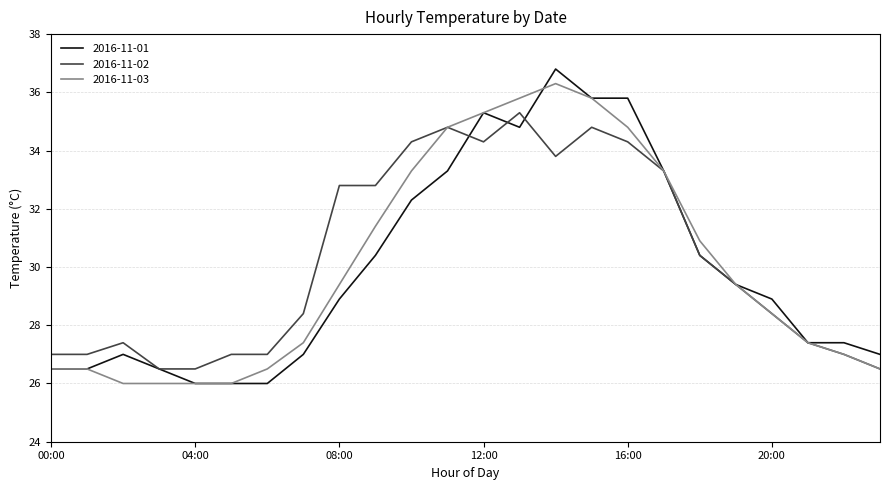

What is the maximum value for 2016-11-03?

36.3